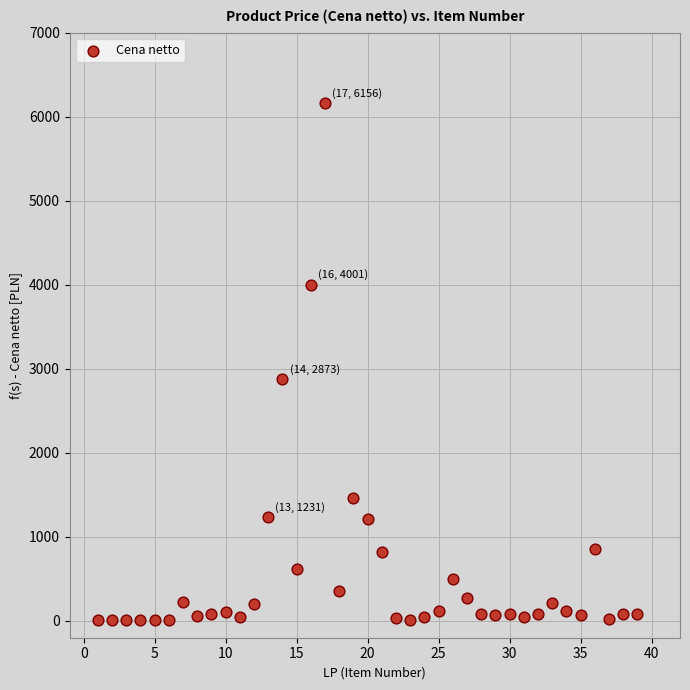

What is the range of X values (max minus min)?

38.0